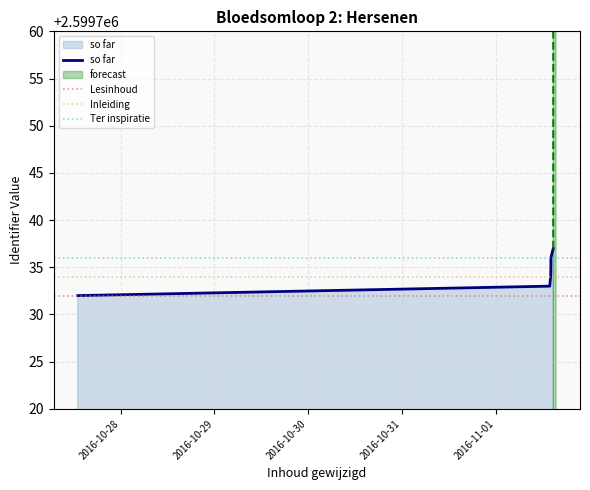

What is the smallest value displayed?

2599732